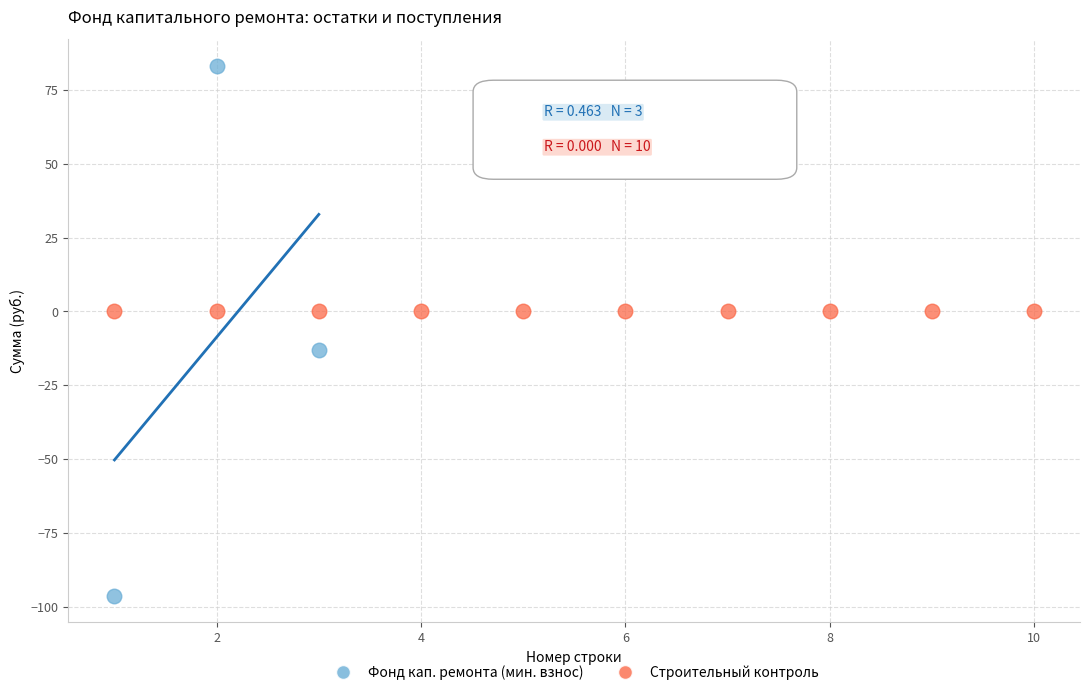

Which series reaches the minimum Y coordinate?

Фонд кап. ремонта (мин. взнос)